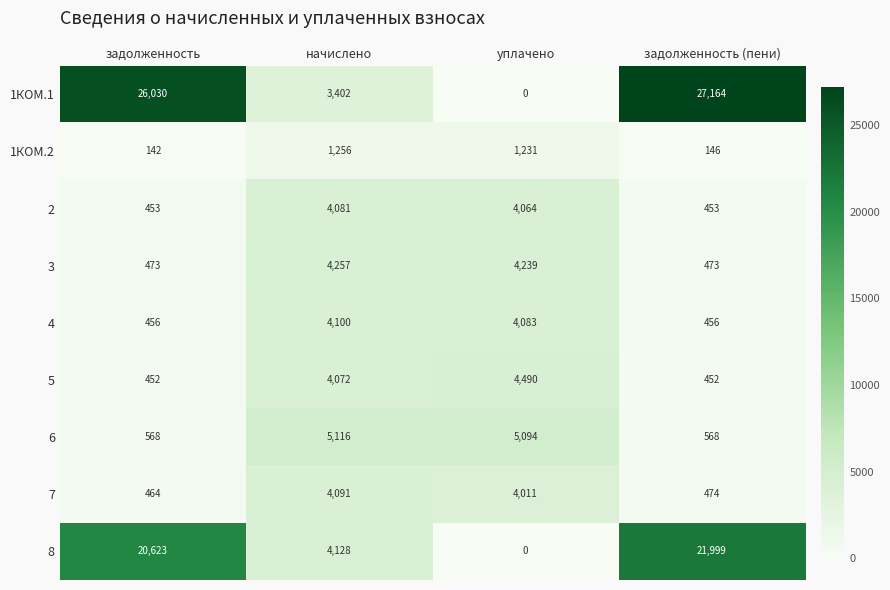

Which category has the lowest value in the 7 series?

задолженность